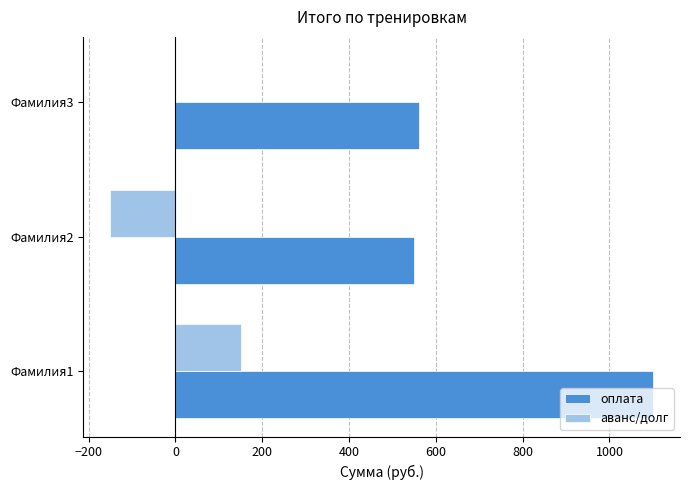

What are all the series names shown in the legend?

оплата, аванс/долг